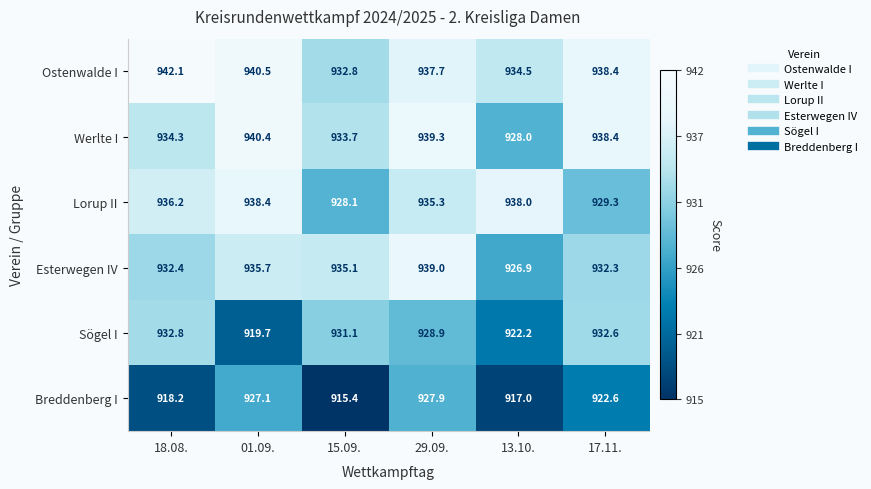

The value of Lorup II at 18.08. is 1321.2. True or false?

False